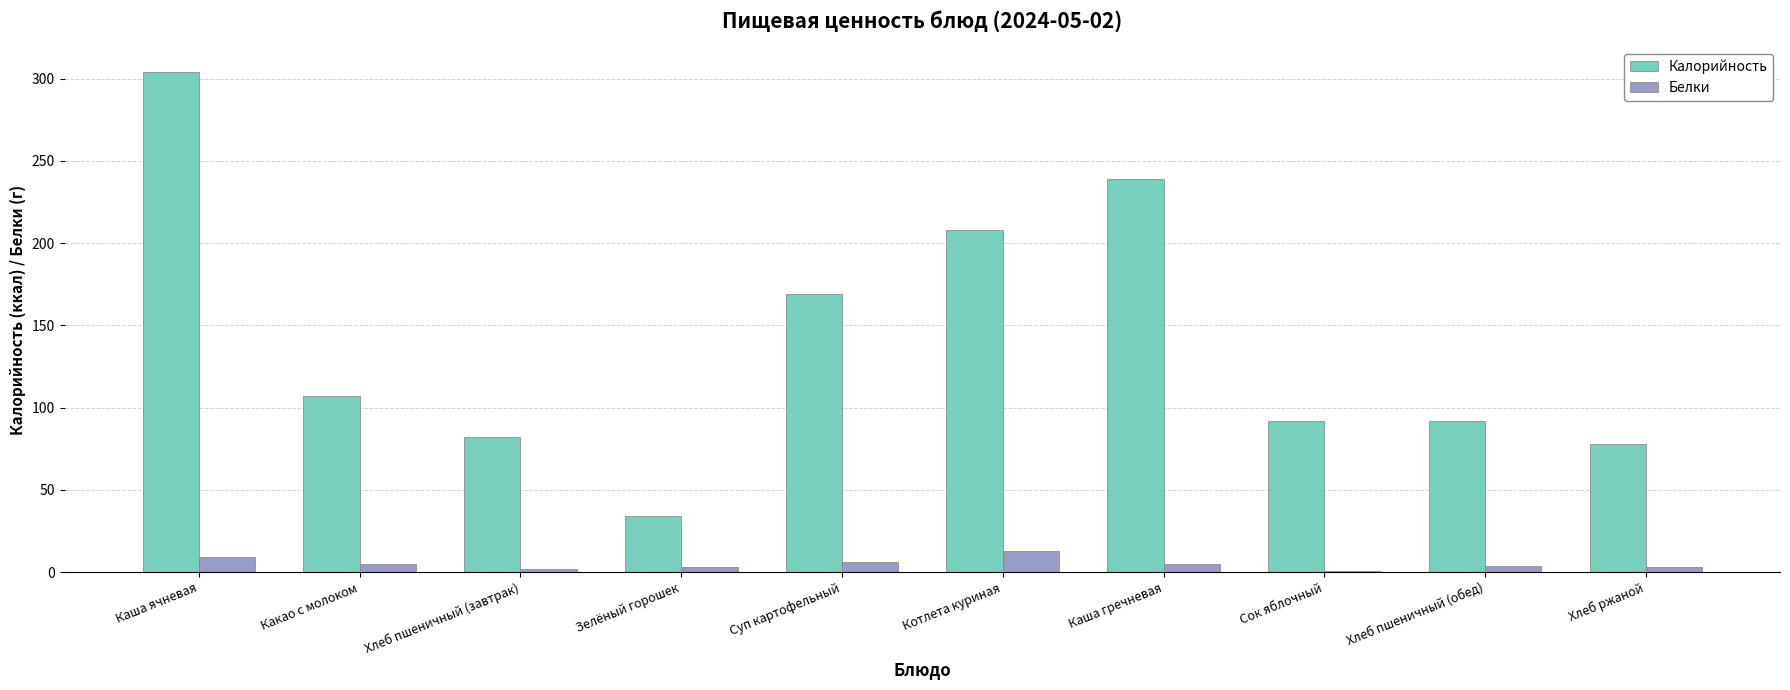

Where does the Белки series first go above 5?

Каша ячневая